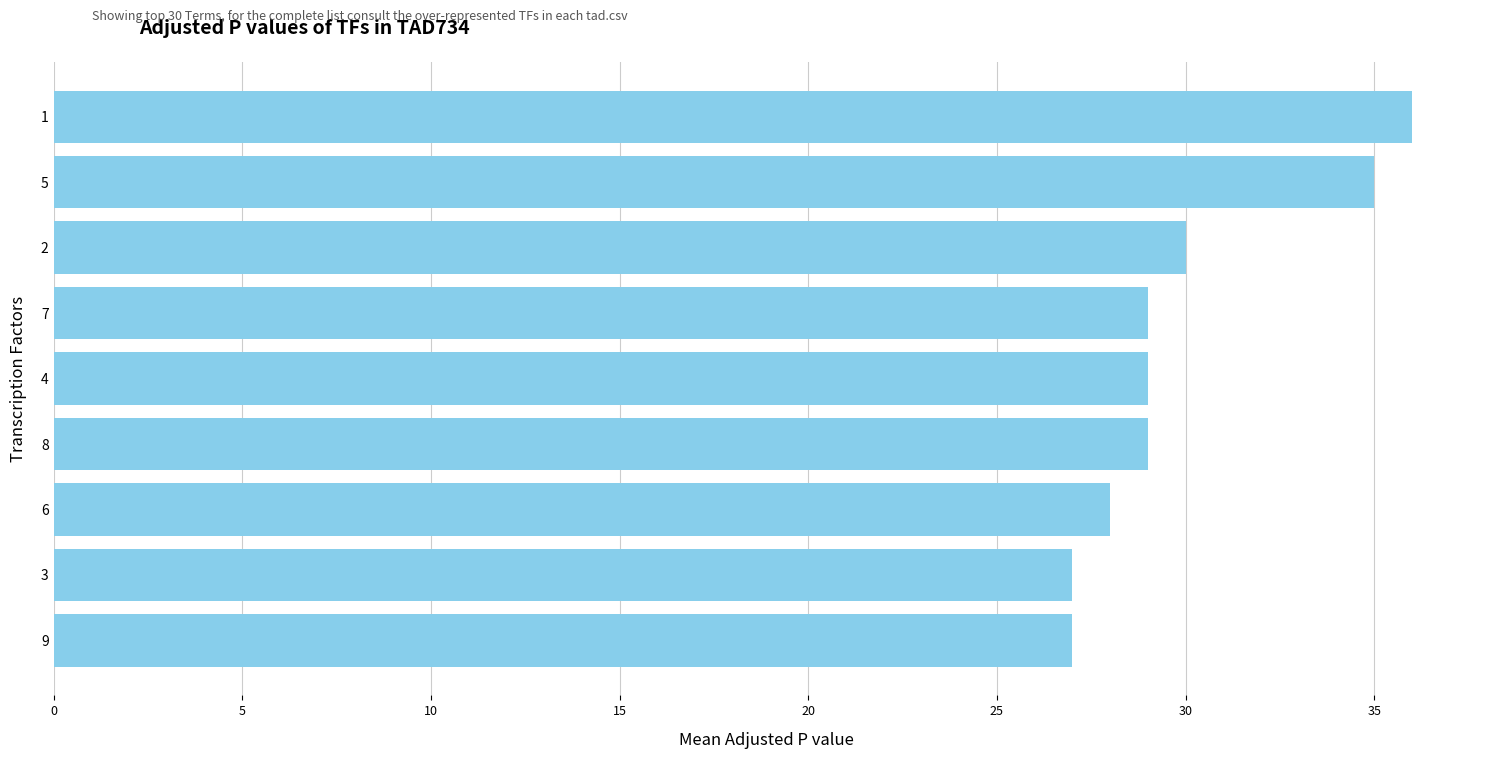

What is the greatest value displayed?

36